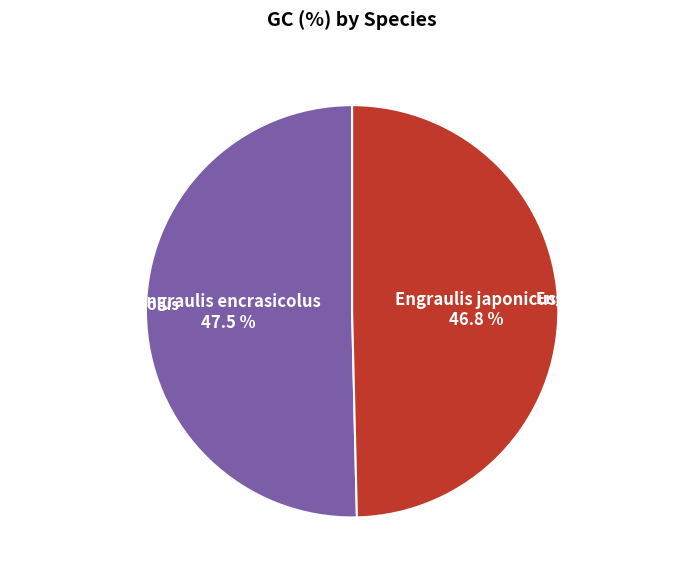

Does any single category account for the majority?

Yes